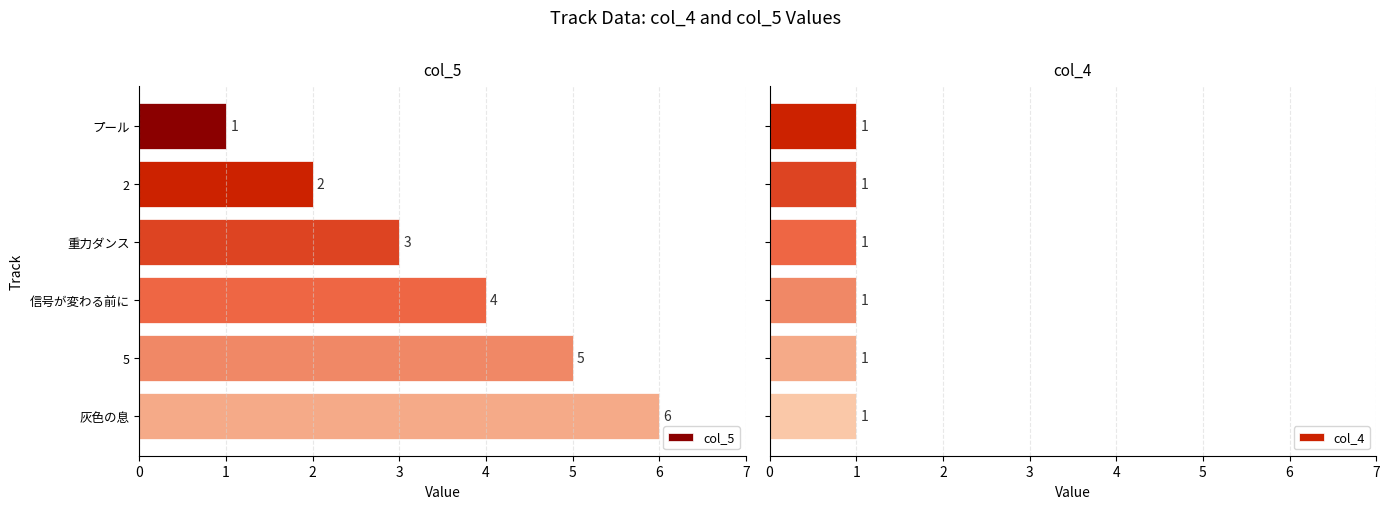

What is the sum of all col_5 values?

21